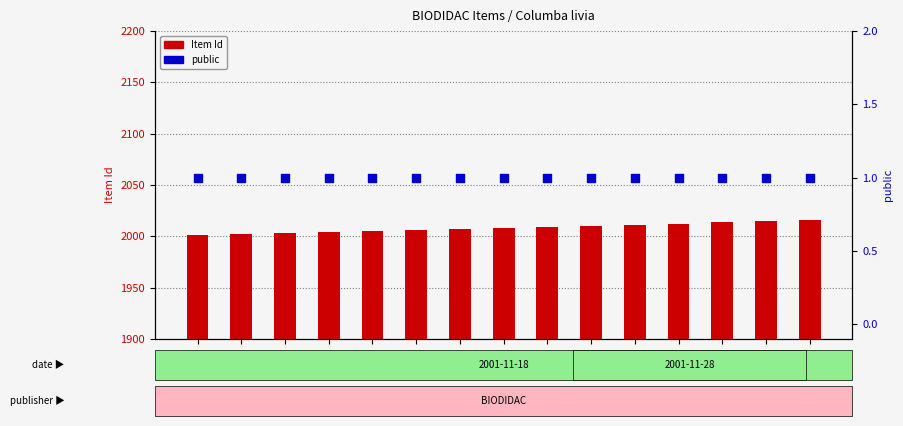

Which series has the widest spread of Y values?

Item Id